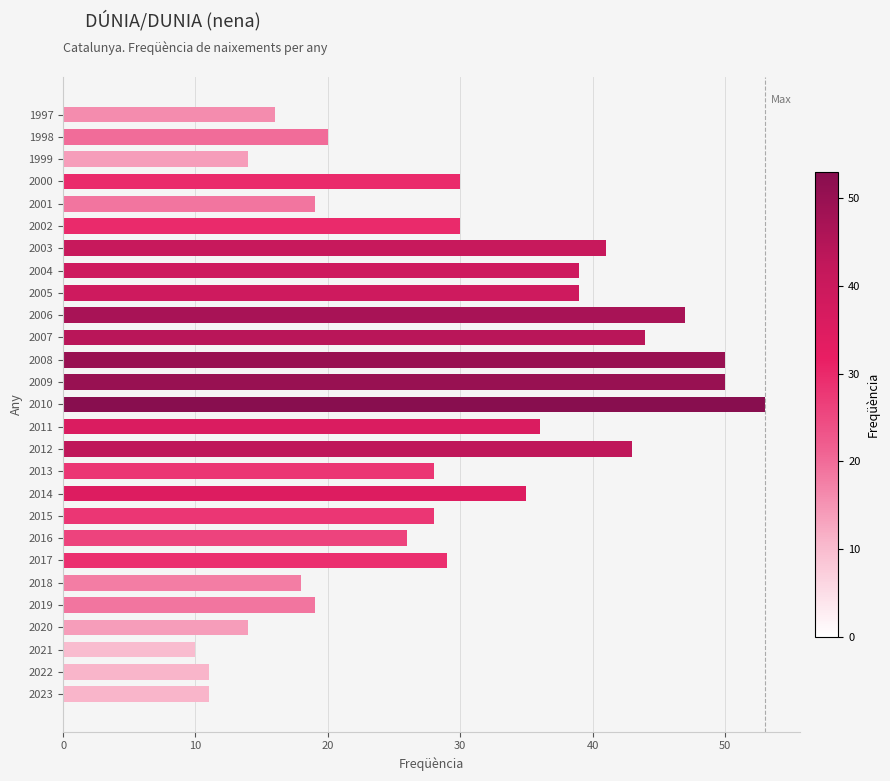

Approximately how many times larger is the value at 2021 compared to 2018?

0.6